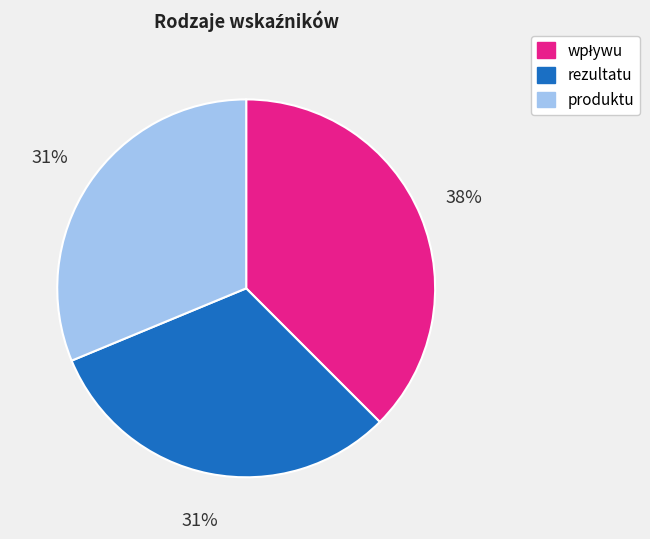

True or false: produktu accounts for 31% of the total.

True